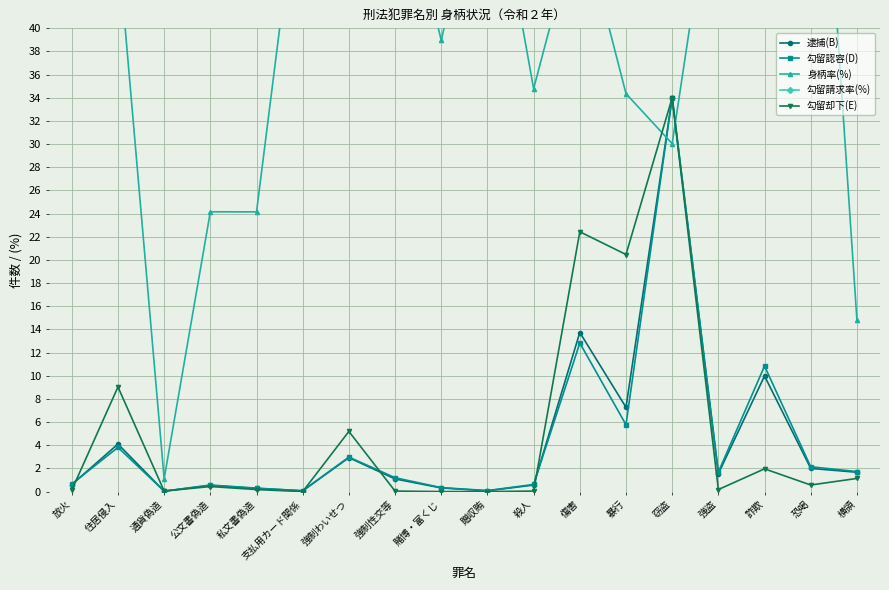

How many values in the 勾留却下(E) series exceed 0?

15